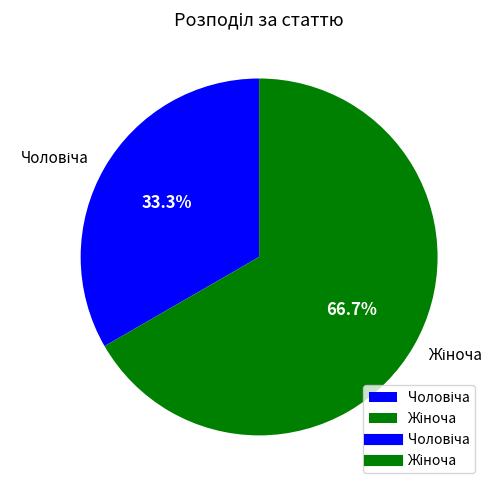

Does any single category account for the majority?

Yes